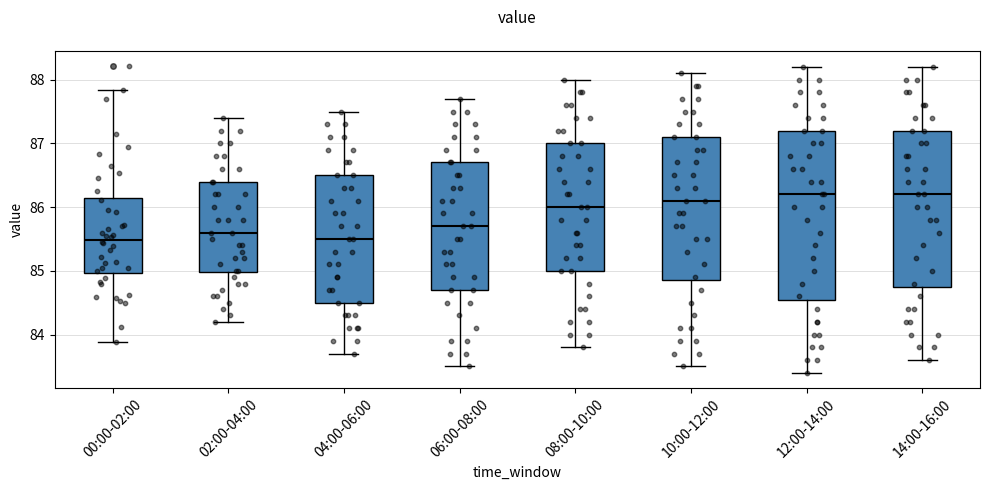

Reading left to right, read every box against the y-axis: the position of its median line, the range the box covers, and the ends of its whiskers. The values are not printed on the chart, so give them approximately, as read against the axis.

00:00-02:00: median 85.5, box 85.0 to 86.1, whiskers 83.9 to 87.8
02:00-04:00: median 85.6, box 85.0 to 86.4, whiskers 84.2 to 87.4
04:00-06:00: median 85.5, box 84.5 to 86.5, whiskers 83.7 to 87.5
06:00-08:00: median 85.7, box 84.7 to 86.7, whiskers 83.5 to 87.7
08:00-10:00: median 86.0, box 85.0 to 87.0, whiskers 83.8 to 88.0
10:00-12:00: median 86.1, box 84.9 to 87.1, whiskers 83.5 to 88.1
12:00-14:00: median 86.2, box 84.6 to 87.2, whiskers 83.4 to 88.2
14:00-16:00: median 86.2, box 84.8 to 87.2, whiskers 83.6 to 88.2